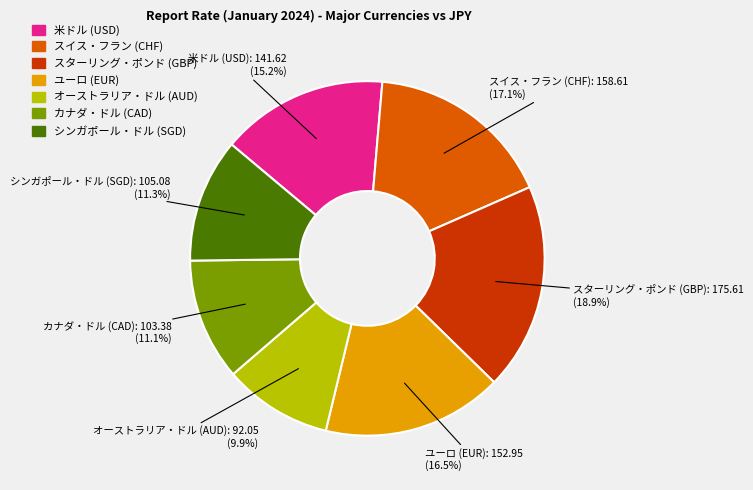

What is the smallest slice in the pie chart?

オーストラリア・ドル (AUD)